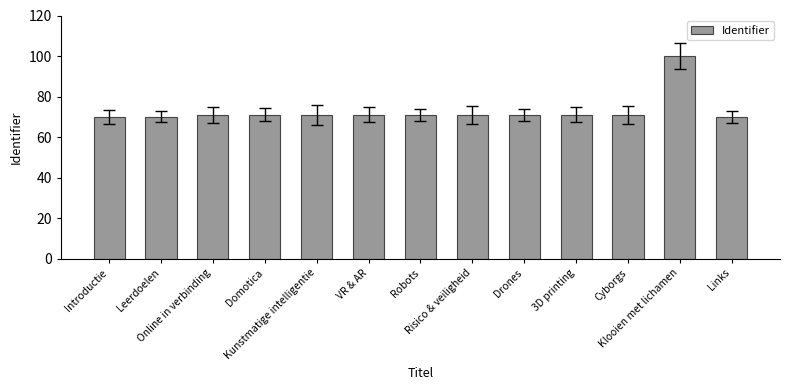

What is the minimum value shown in the chart?

70.0